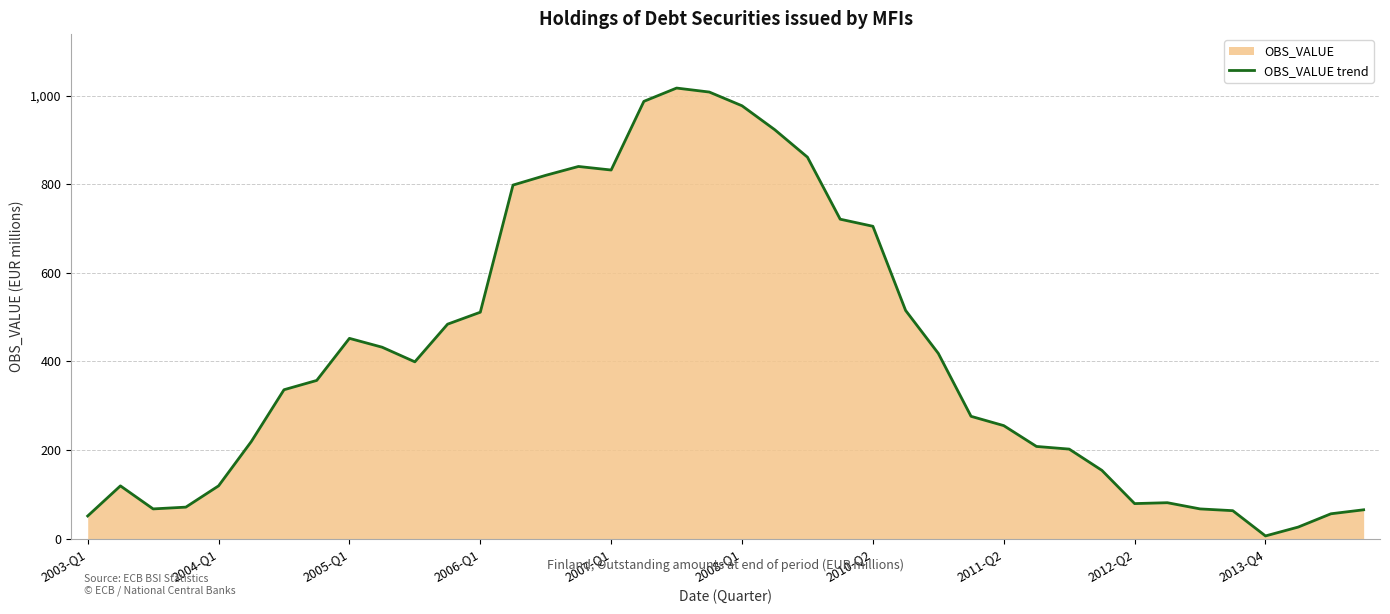

Reading left to right, extract all data points from this chart.

51	119	67	71	119	219	336	357	452	432	399	484	511	798	820	840	832	987	1017	1008	977	923	861	721	705	515	418	276	255	208	202	154	79	81	67	63	6	26	56	65